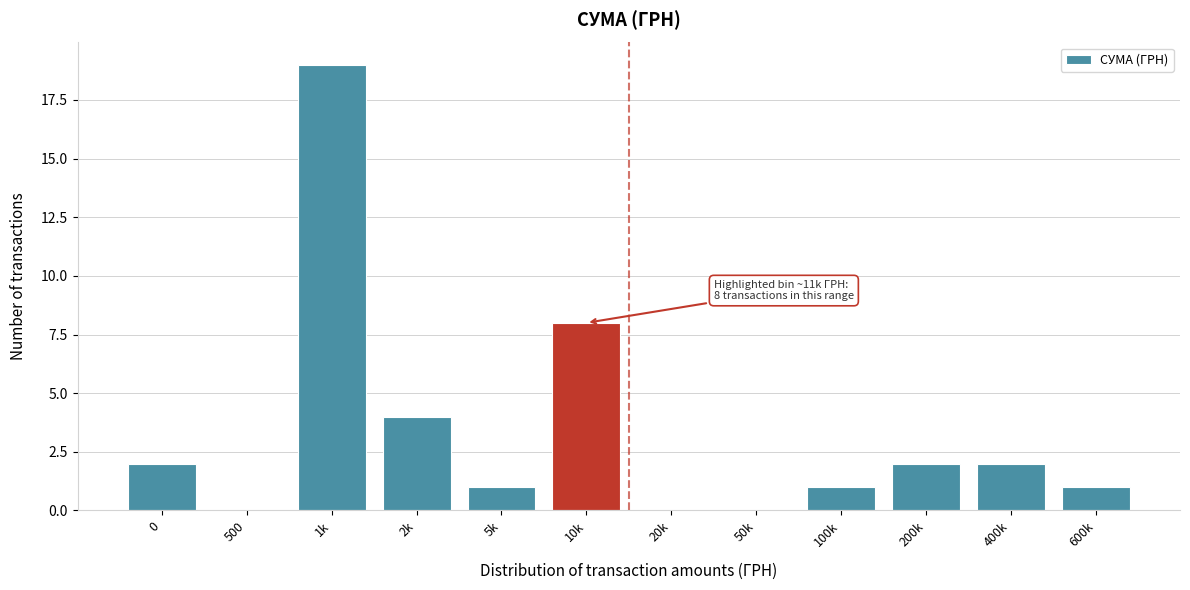

Reading left to right, transcribe all the data shown in this chart.

0=2	500=0	1k=19	2k=4	5k=1	10k=8	20k=0	50k=0	100k=1	200k=2	400k=2	600k=1